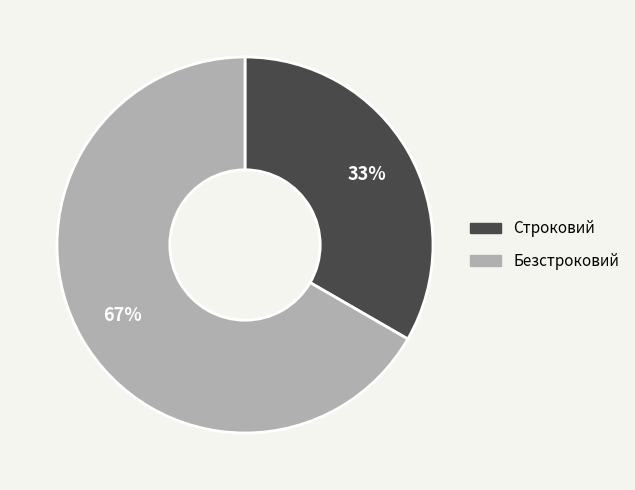

How many segments does this pie chart have?

2